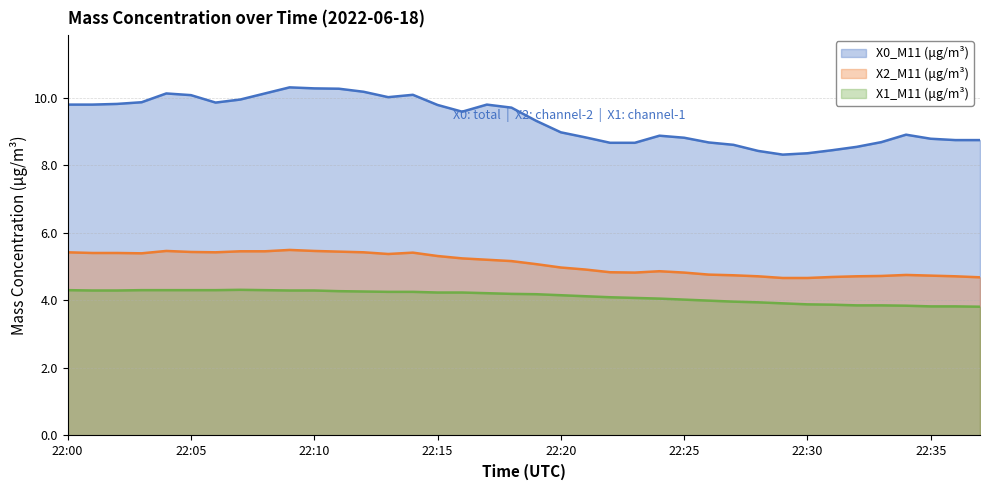

What is the difference between the highest and lowest values at 22:21?

4.7